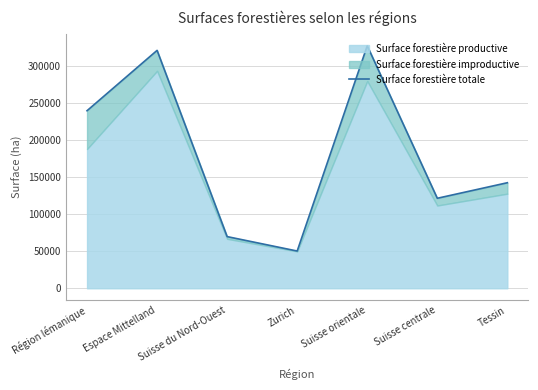

Approximately how many times larger is the value at Suisse orientale compared to Zurich?

6.5